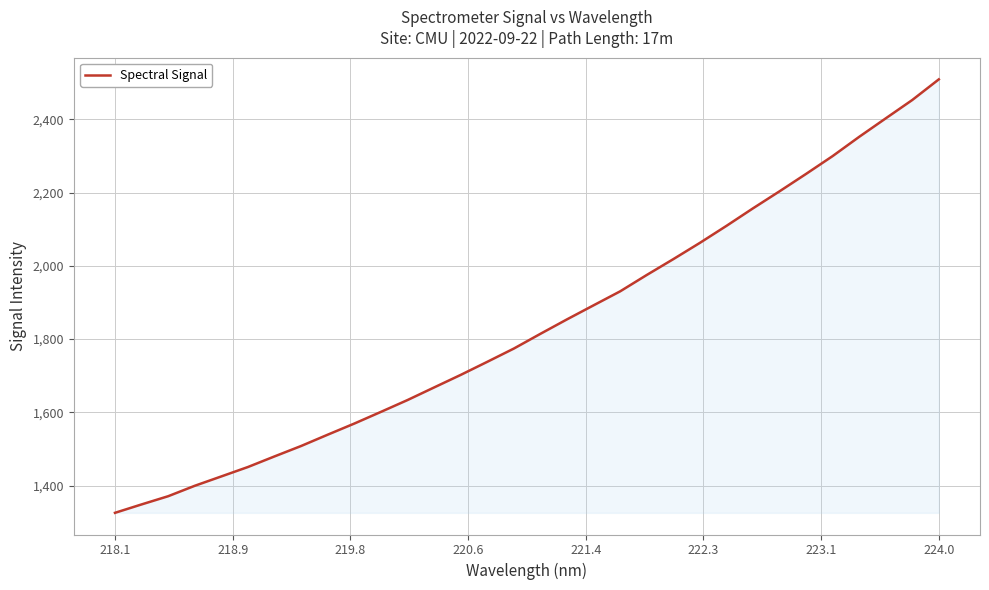

What is the difference between the second highest and second lowest values?

1104.2